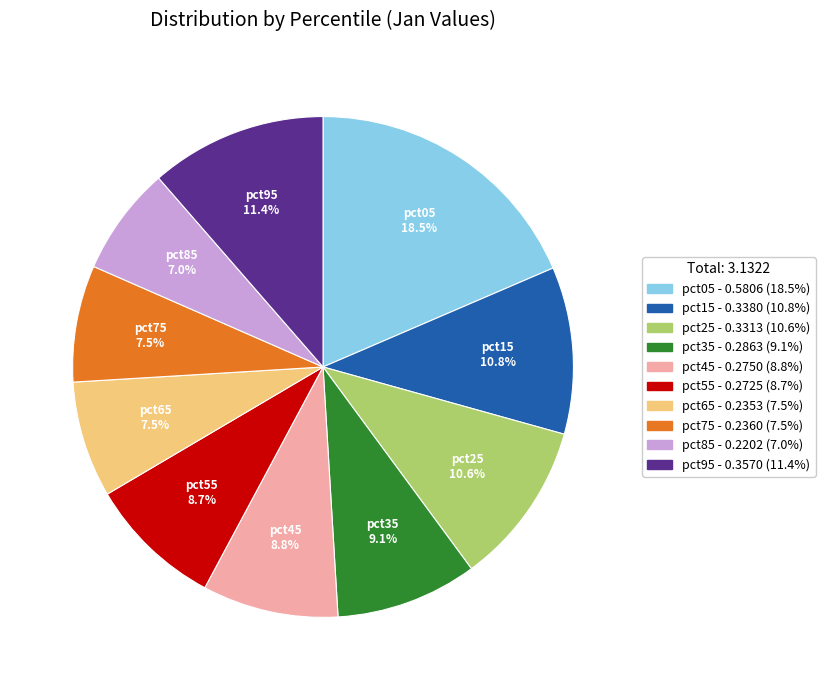

Is there any slice that represents more than half of the pie?

No